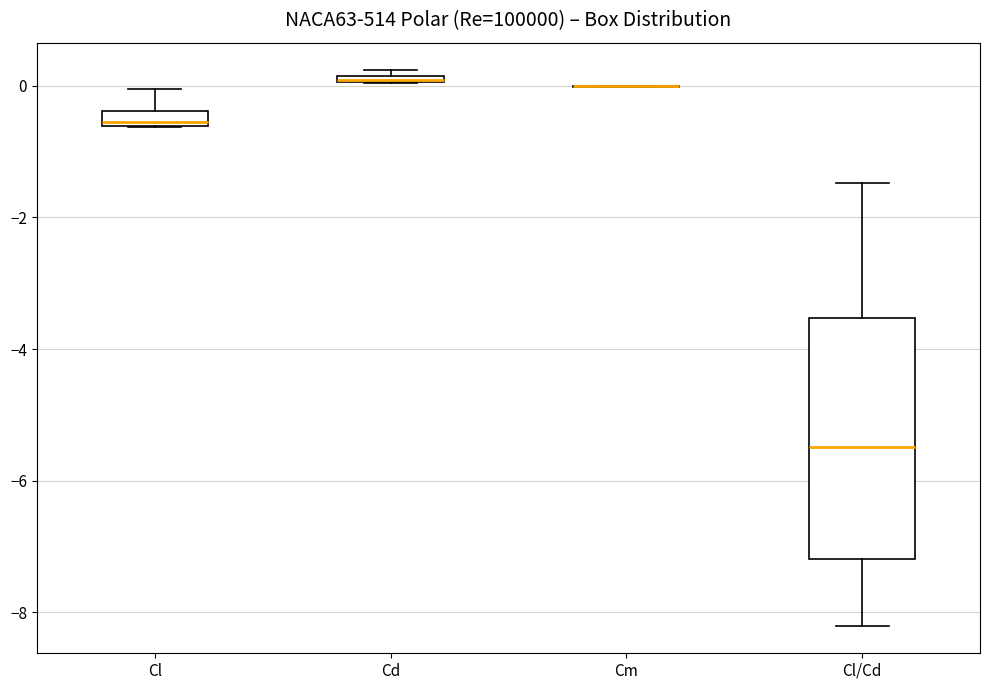

Where does the upper whisker of the box for Cl end on the y-axis? The values are not printed on the chart, so give them approximately, as read against the axis.

0.0